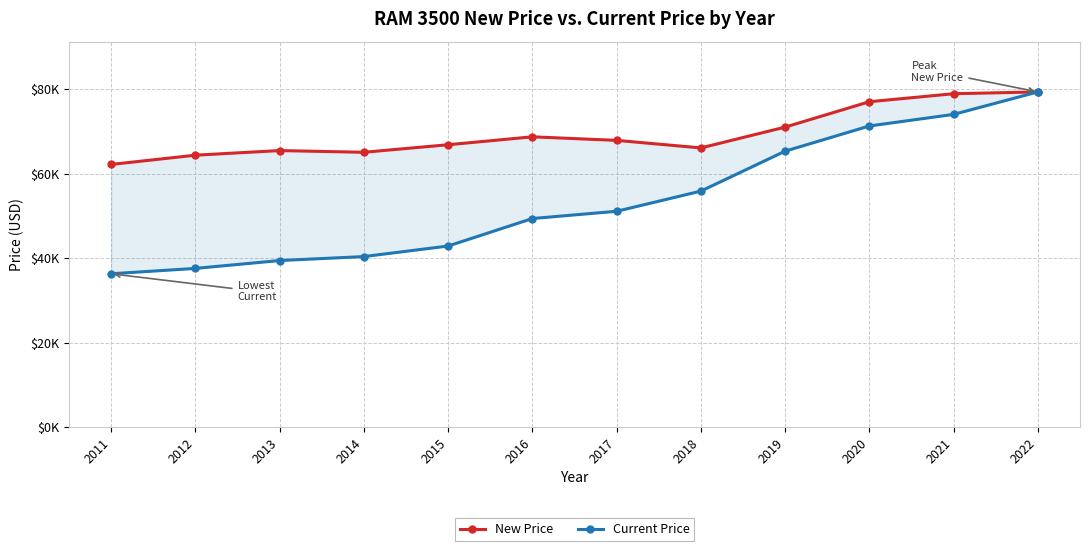

Which series has the widest spread of values?

Current Price